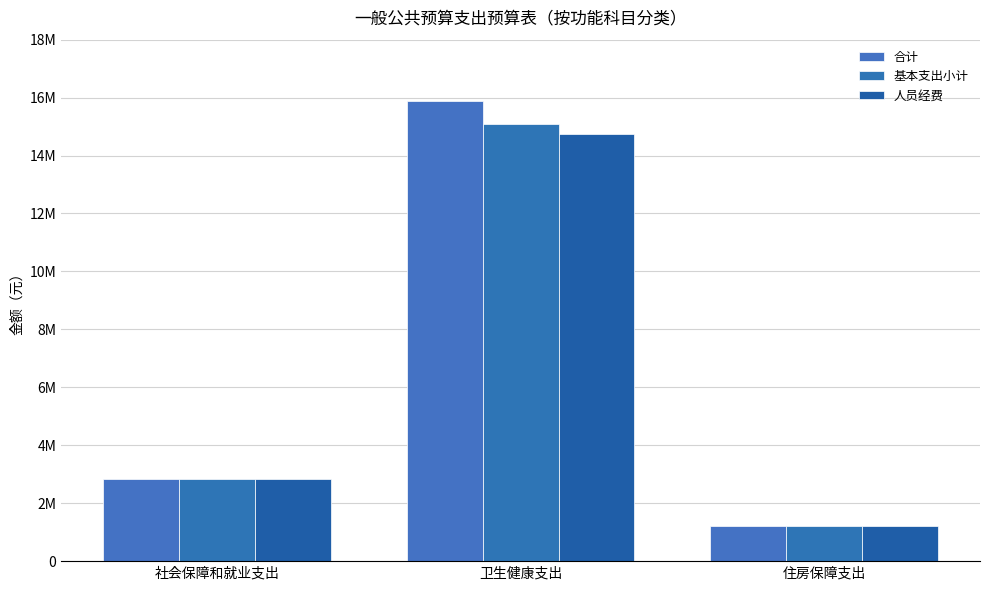

Reading right to left, what are all the values shown in this chart?

合计: 住房保障支出=1202301.4	卫生健康支出=15894257.5	社会保障和就业支出=2824144.5
基本支出小计: 住房保障支出=1202301.4	卫生健康支出=15082257.5	社会保障和就业支出=2824144.5
人员经费: 住房保障支出=1202301.4	卫生健康支出=14756274.0	社会保障和就业支出=2824144.5